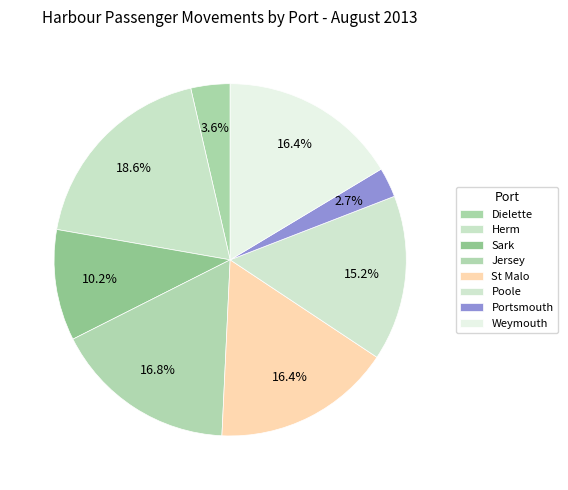

What is the total percentage of Portsmouth and Dielette?

6.3%